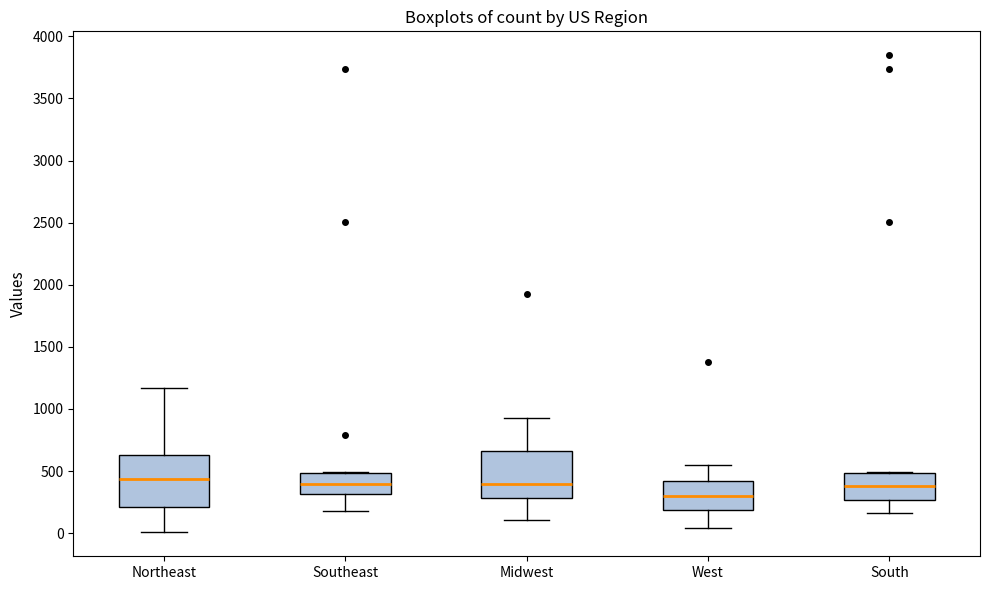

Reading left to right, read every box against the y-axis: the position of its median line, the range the box covers, and the ends of its whiskers. The values are not printed on the chart, so give them approximately, as read against the axis.

Northeast: median 450, box 200 to 650, whiskers 0 to 1150
Southeast: median 400, box 300 to 500, whiskers 200 to 500
Midwest: median 400, box 300 to 650, whiskers 100 to 950
West: median 300, box 200 to 400, whiskers 50 to 550
South: median 400, box 250 to 500, whiskers 150 to 500